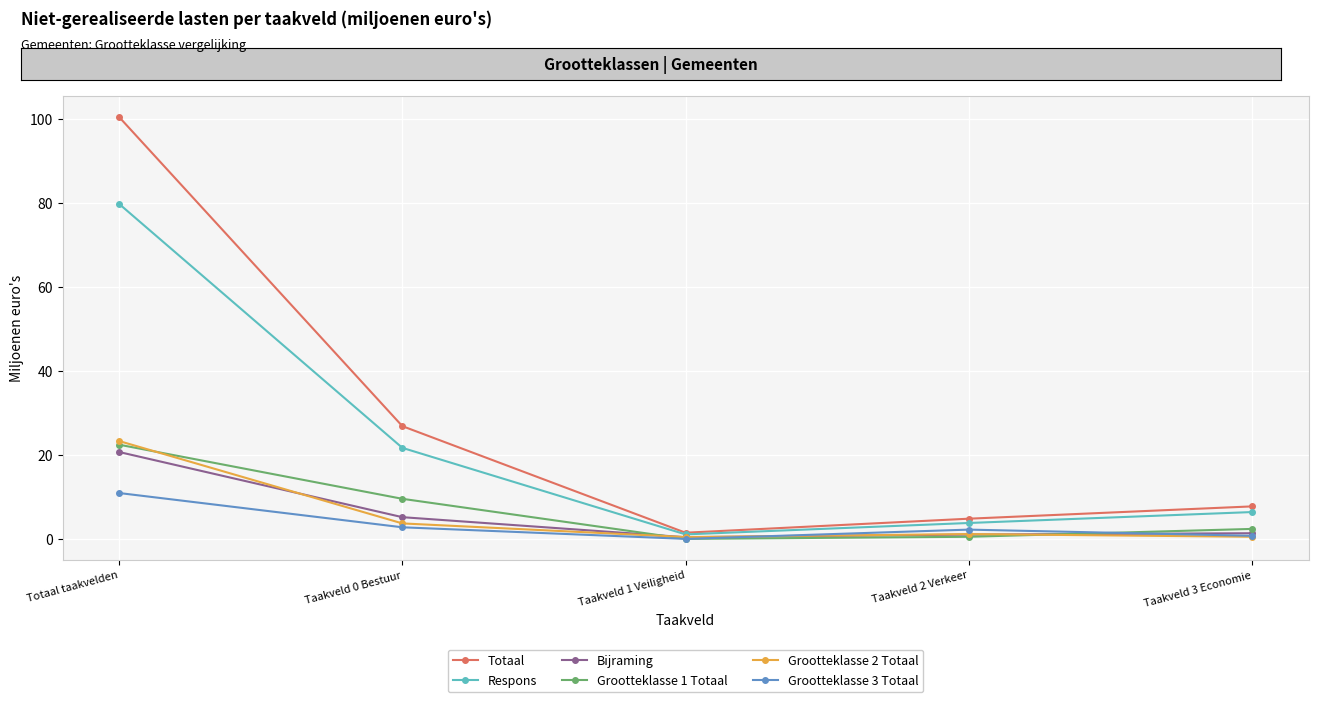

Does the chart display data point markers on the line(s)?

Yes